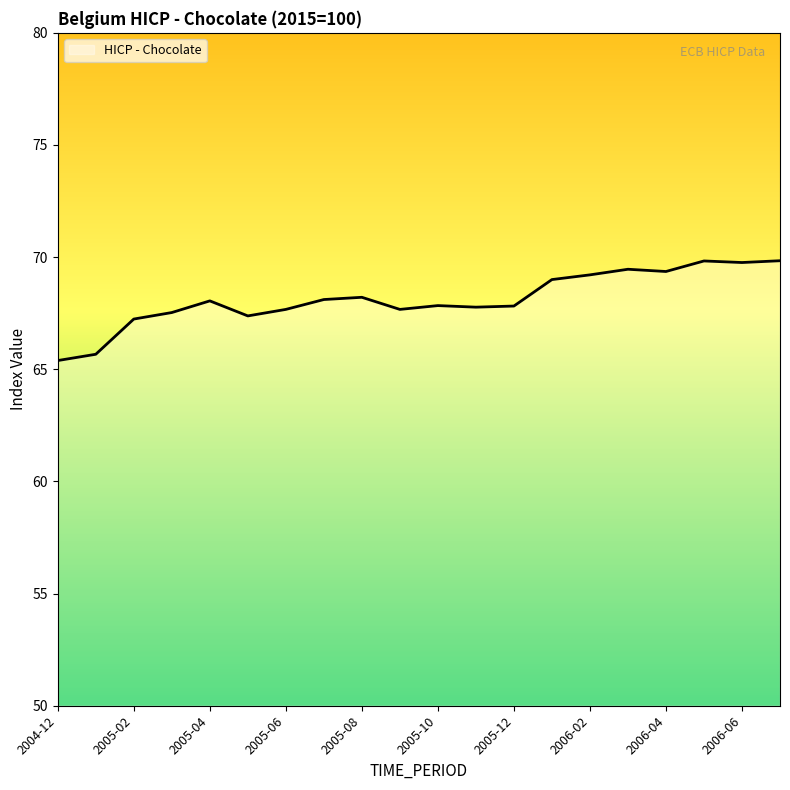

What is the greatest value displayed?

69.8